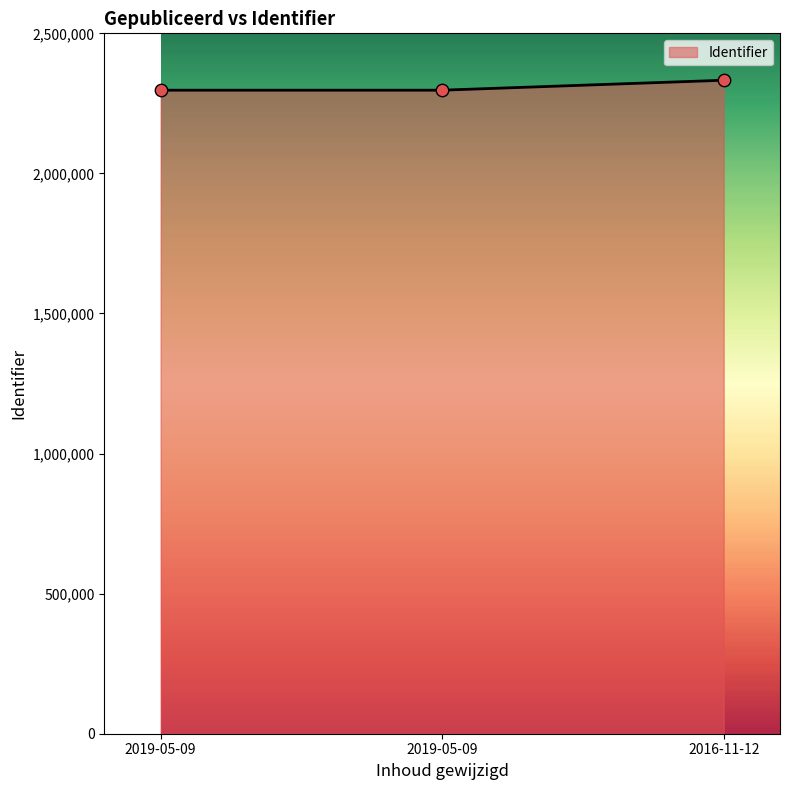

Approximately how many times larger is the value at 2019-05-09 compared to 2019-05-09?

1.0